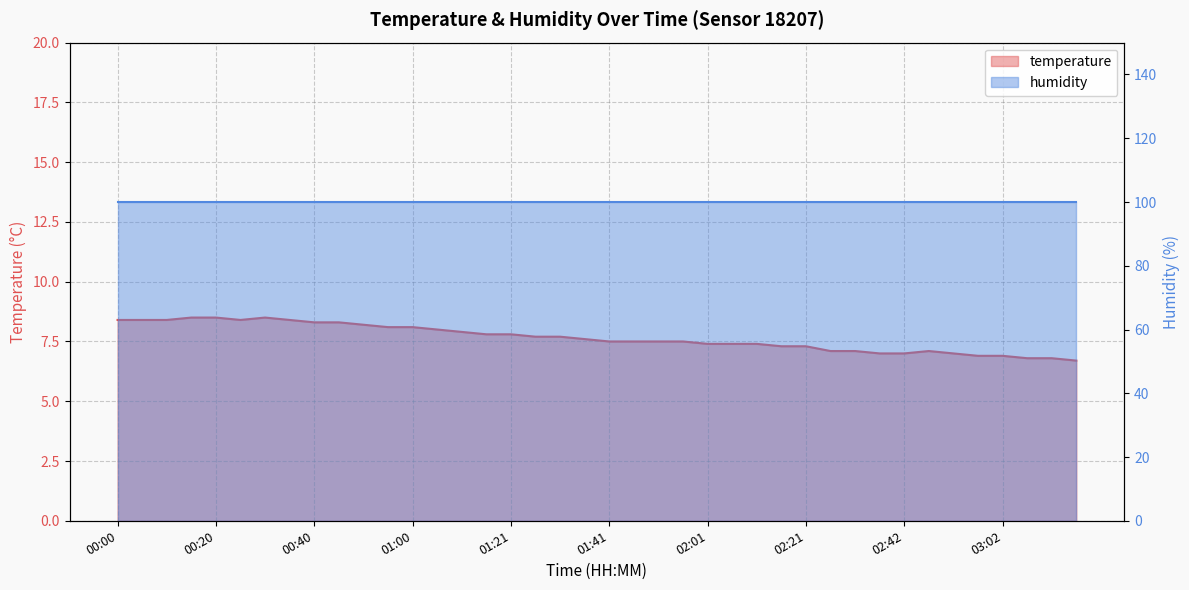

What is the approximate value at 00:15?

8.5